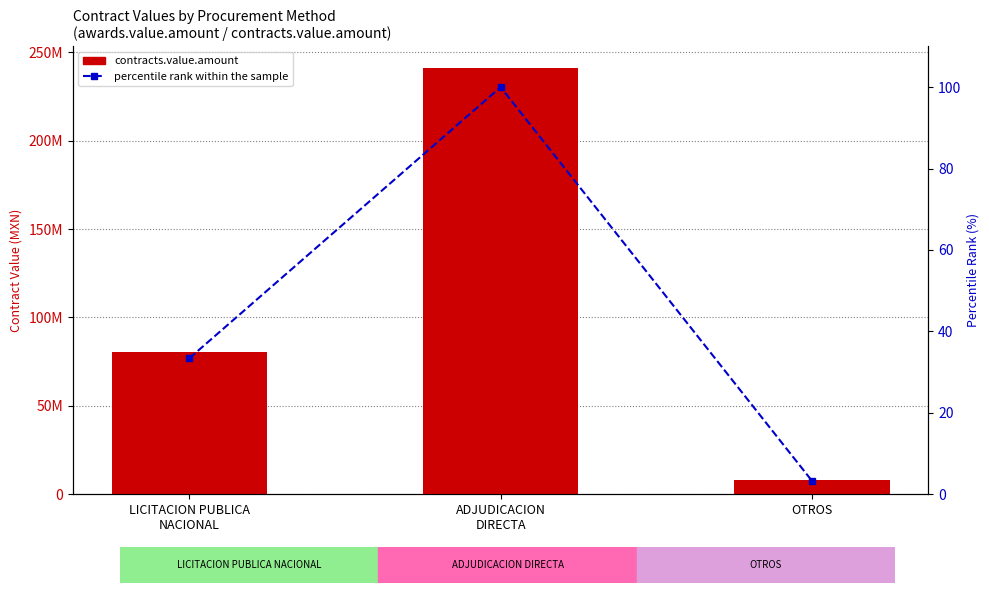

What is the label of the 3rd bar from the left?

OTROS